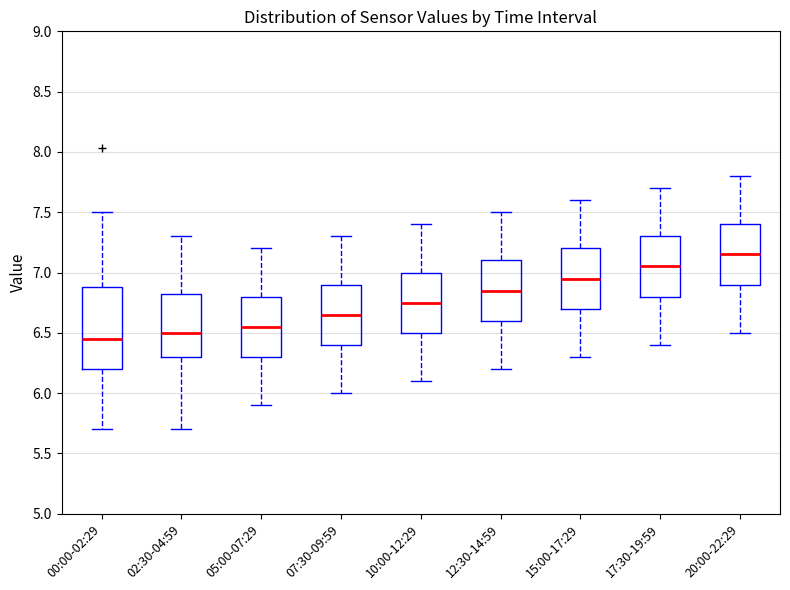

Where is the upper edge of the box for 02:30-04:59 on the y-axis? The values are not printed on the chart, so give them approximately, as read against the axis.

6.85